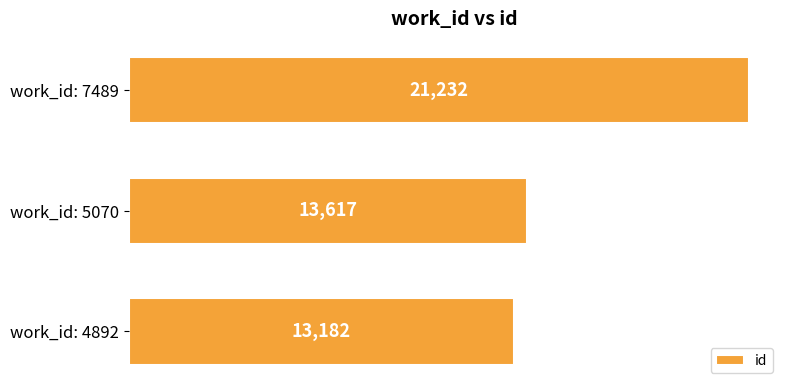

What is the difference between the maximum and second lowest values?

7615